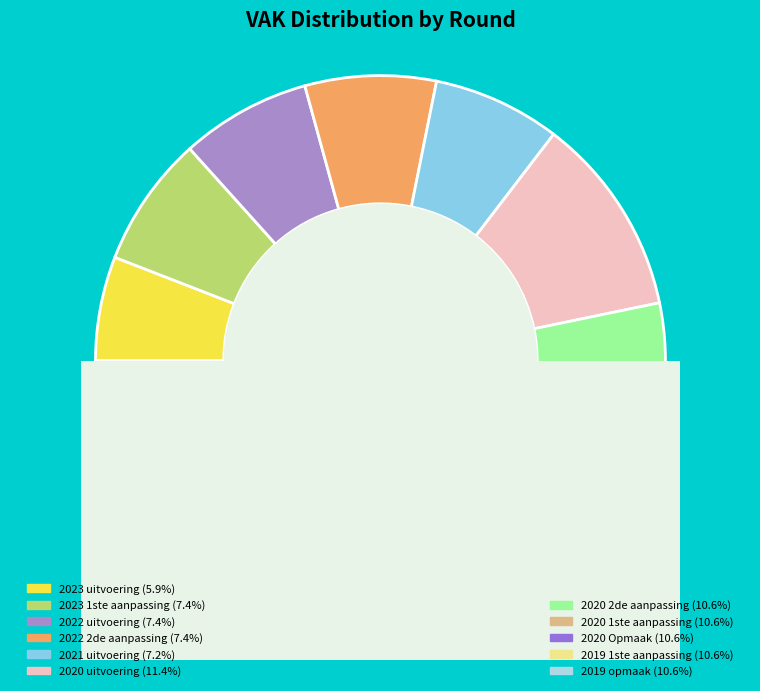

Count the number of slices in the pie.

11